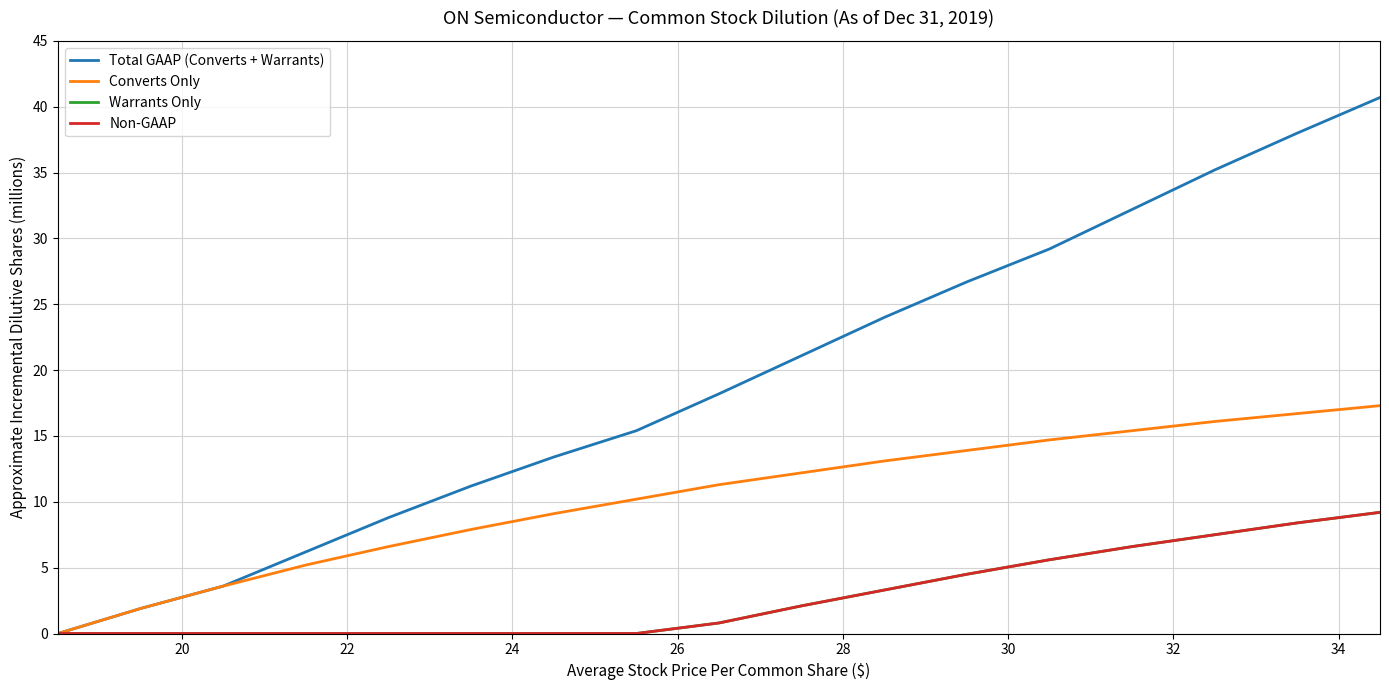

Is this an area chart (filled region under the line)?

No